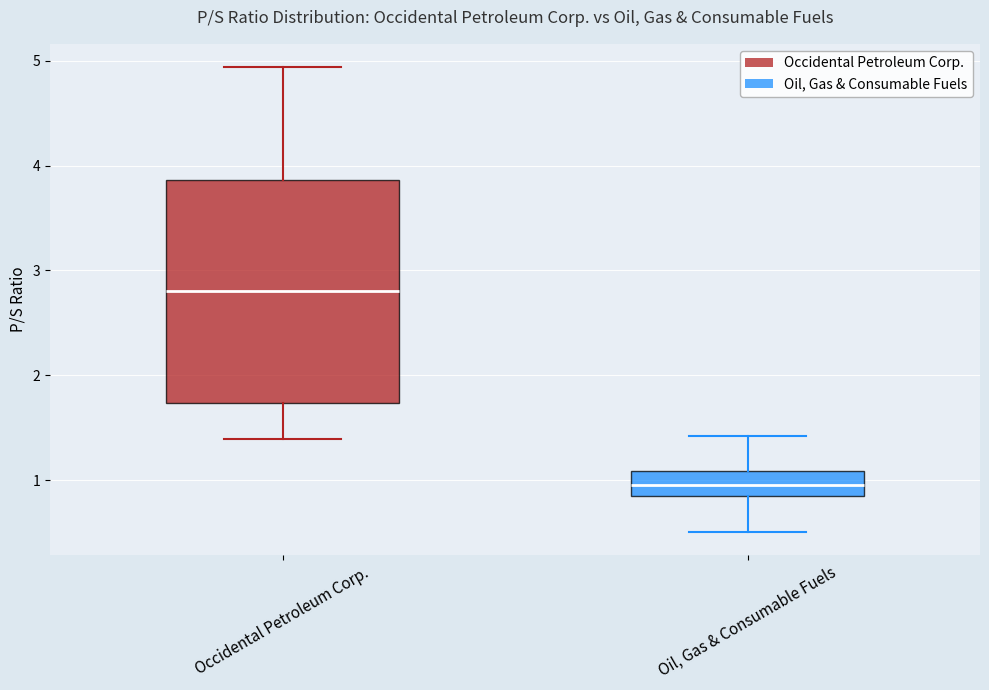

Reading left to right, transcribe this box plot: for each box, give where its median line is, the range the box spans, and where its two whiskers end, as read against the y-axis. The values are not printed on the chart, so give them approximately, as read against the axis.

Occidental Petroleum Corp.: median 2.8, box 1.7 to 3.9, whiskers 1.4 to 4.9
Oil, Gas & Consumable Fuels: median 1.0, box 0.9 to 1.1, whiskers 0.5 to 1.4